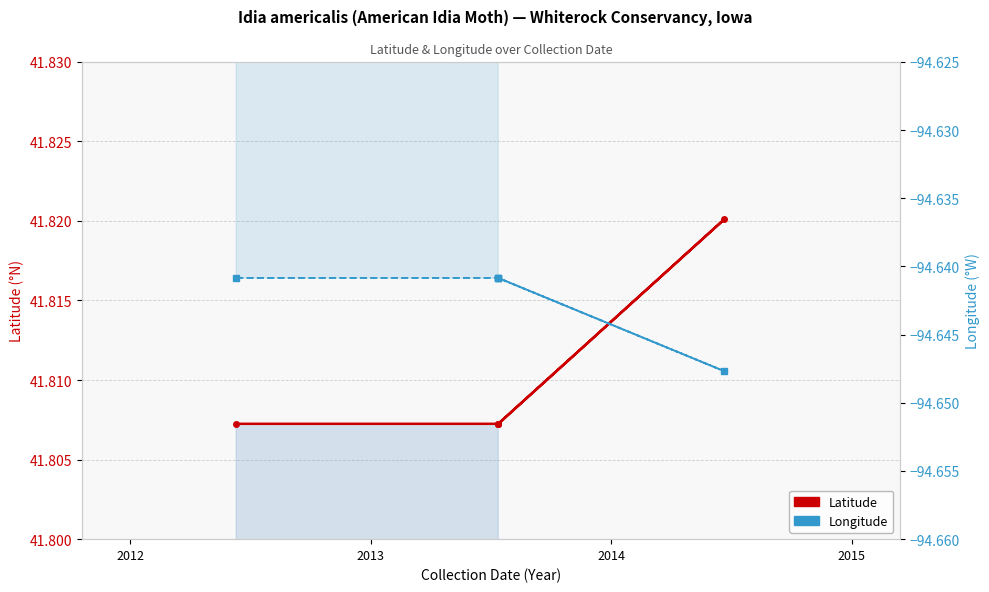

What is the approximate value of Longitude at 2013?

-94.6